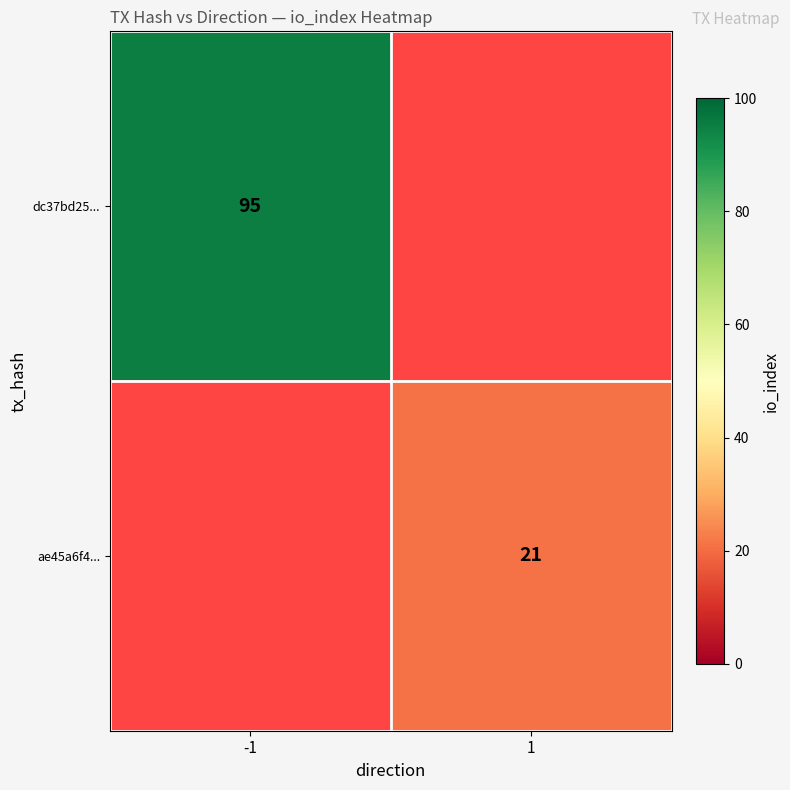

At which category does the chart reach its minimum across all series?

1